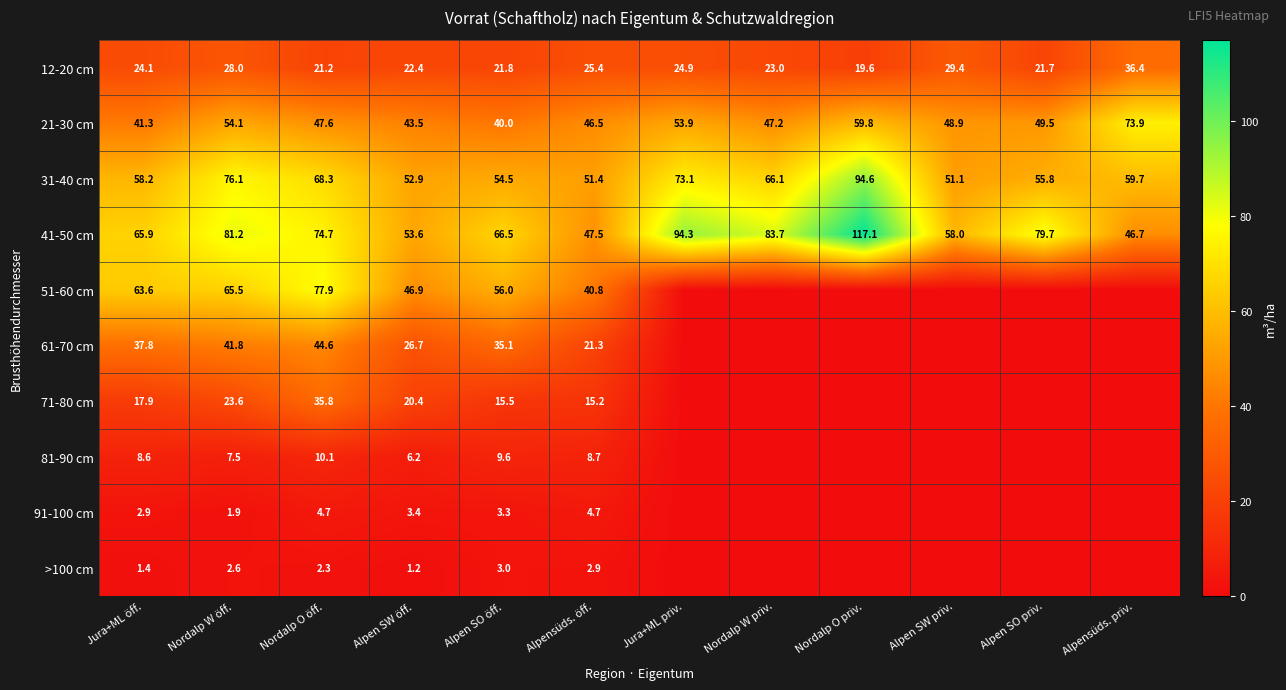

How many data points in 31-40 cm are less than 59?

6